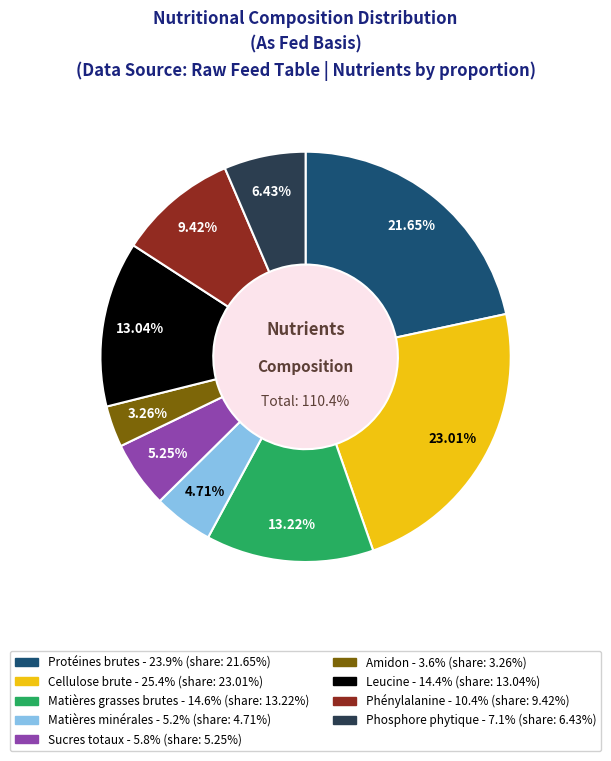

How many slices are in this pie chart?

9